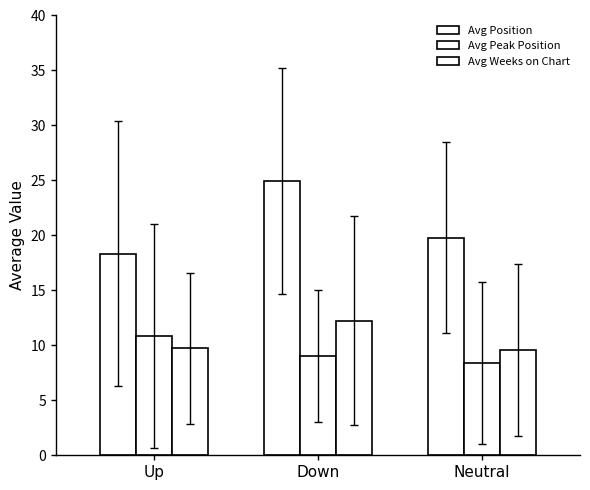

Count the number of categories in the chart.

3